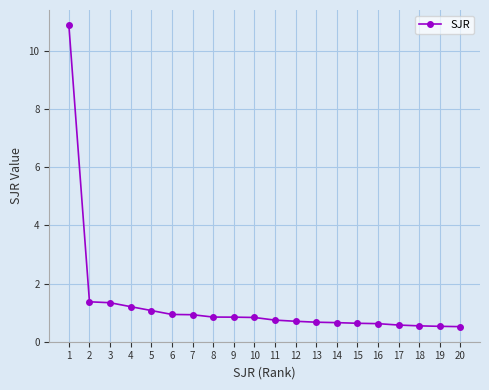

Read the value at 9.

0.8